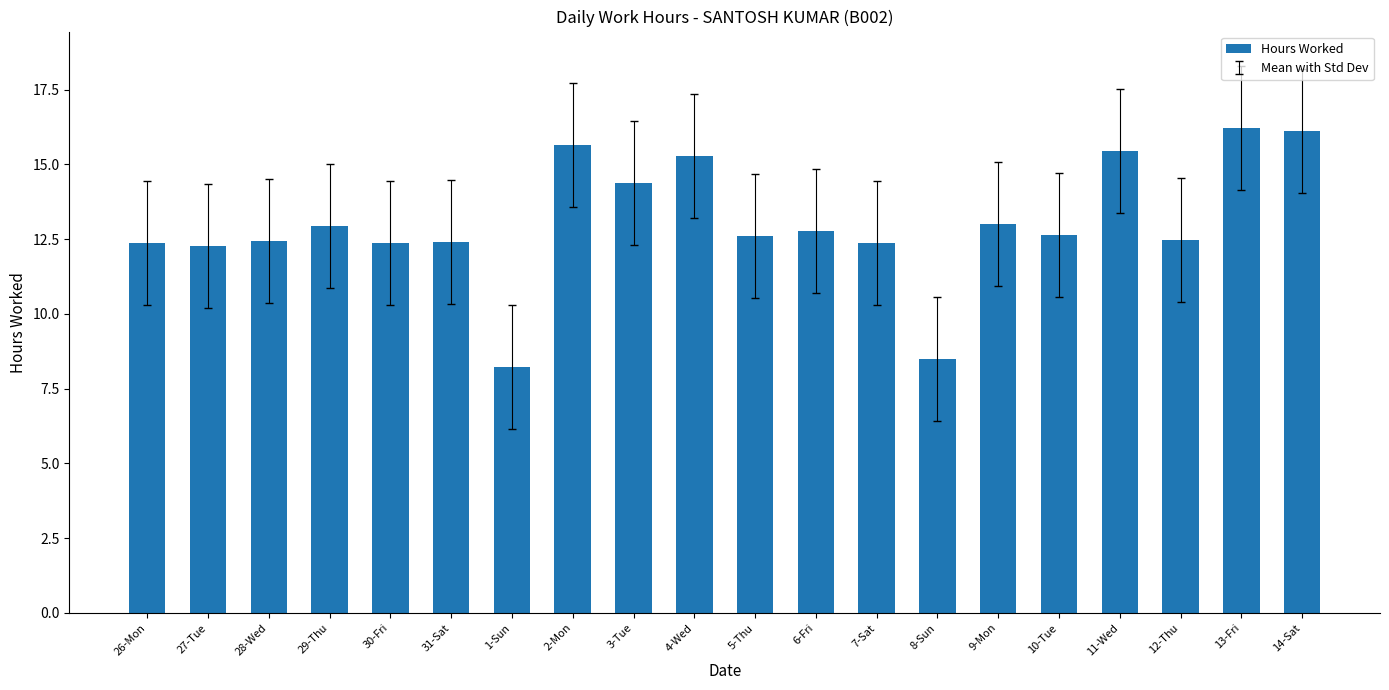

What is the label of the 14th bar from the left?

8-Sun